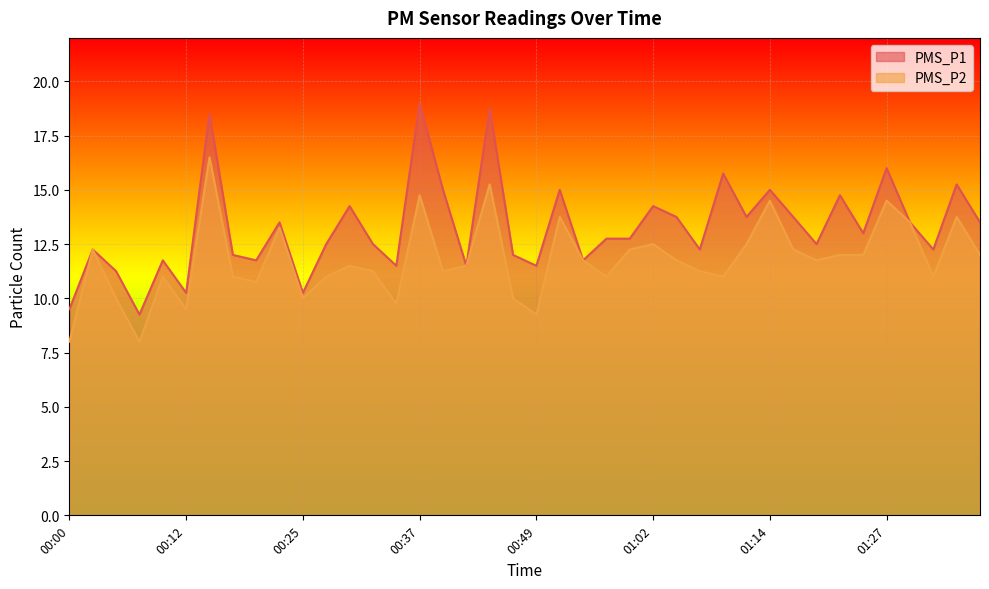

Reading left to right, what are all the values shown in this chart?

PMS_P1: 9.5	12.2	11.2	9.2	11.8	10.2	18.5	12.0	11.8	13.5	10.2	12.5	14.2	12.5	11.5	19.0	15.0	11.5	18.8	12.0	11.5	15.0	11.8	12.8	12.8	14.2	13.8	12.2	15.8	13.8	15.0	13.8	12.5	14.8	13.0	16.0	13.5	12.2	15.2	13.5
PMS_P2: 8.0	12.2	10.0	8.0	11.0	9.5	16.5	11.0	10.8	13.2	10.0	11.0	11.5	11.2	9.8	14.8	11.2	11.5	15.2	10.0	9.2	13.8	11.8	11.0	12.2	12.5	11.8	11.2	11.0	12.5	14.5	12.2	11.8	12.0	12.0	14.5	13.5	11.0	13.8	12.0